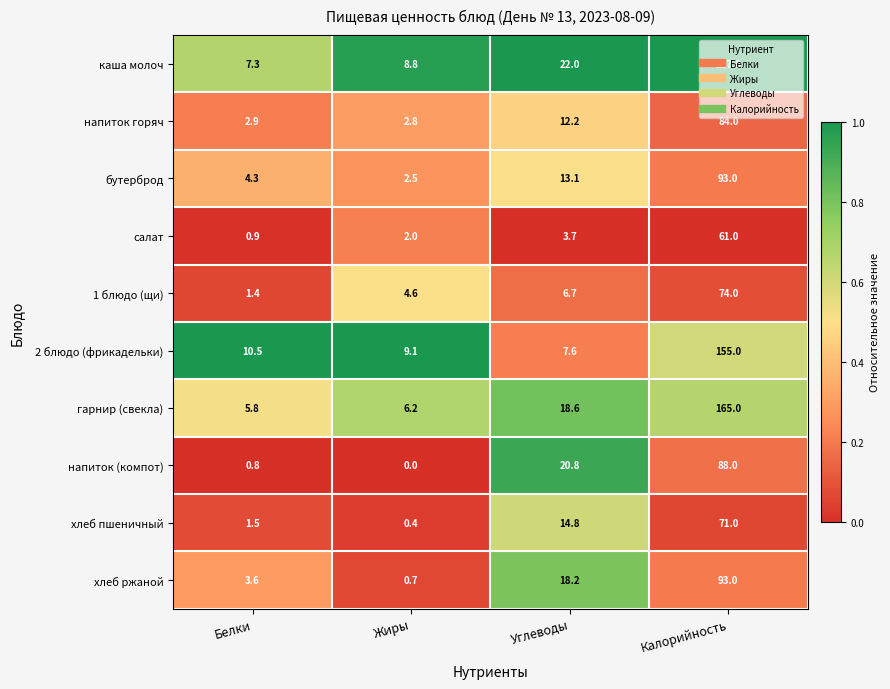

Where does the 1 блюдо (щи) series first go above 6?

Углеводы